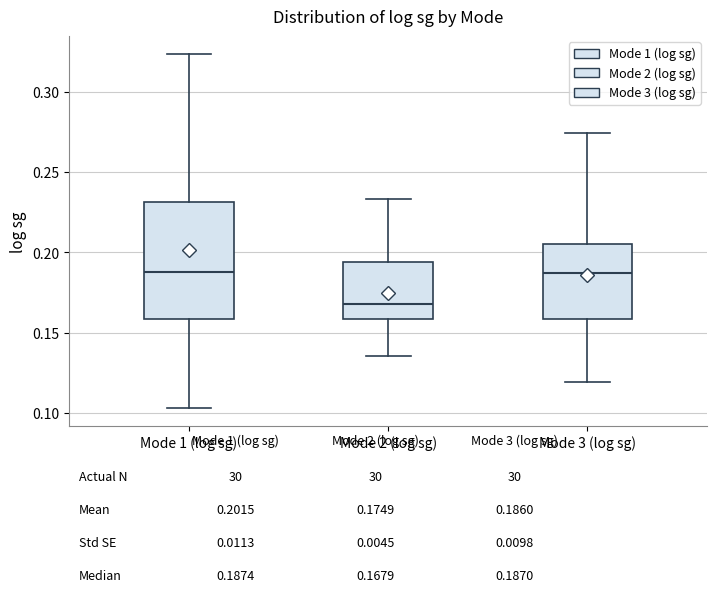

Reading left to right, transcribe this box plot: for each box, give where its median line is, the range the box spans, and where its two whiskers end, as read against the y-axis. The values are not printed on the chart, so give them approximately, as read against the axis.

Mode 1 (log sg): median 0.185, box 0.160 to 0.230, whiskers 0.105 to 0.325
Mode 2 (log sg): median 0.170, box 0.160 to 0.195, whiskers 0.135 to 0.235
Mode 3 (log sg): median 0.185, box 0.160 to 0.205, whiskers 0.120 to 0.275